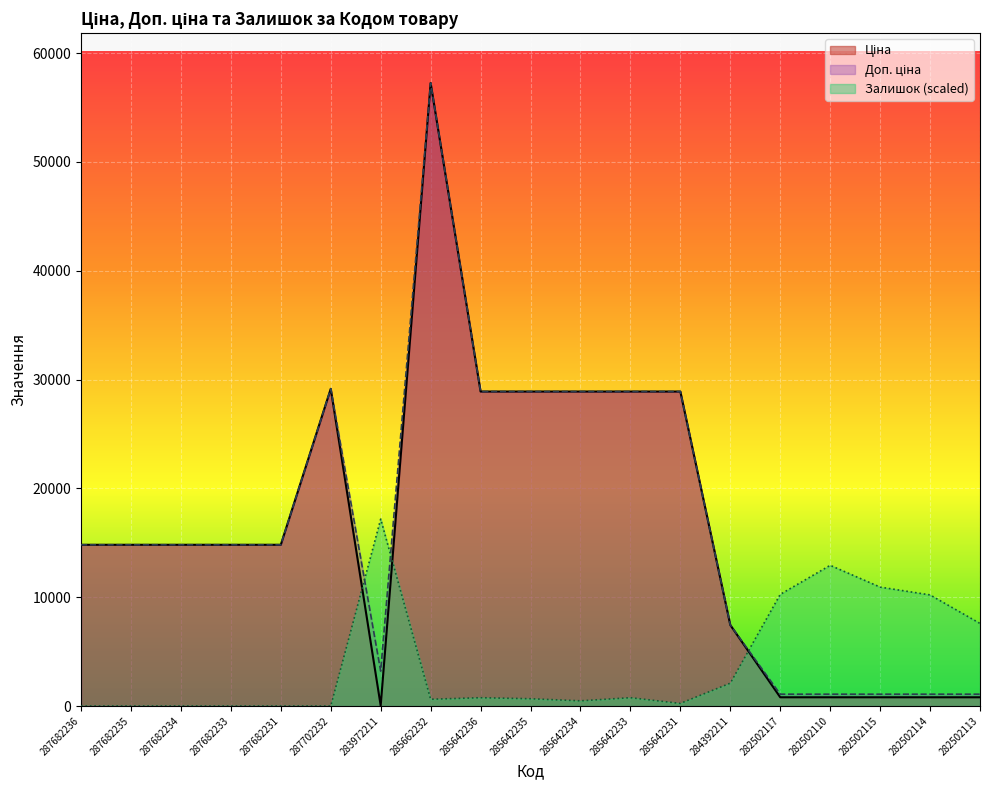

At which label does Ціна first exceed 14817?

287682236